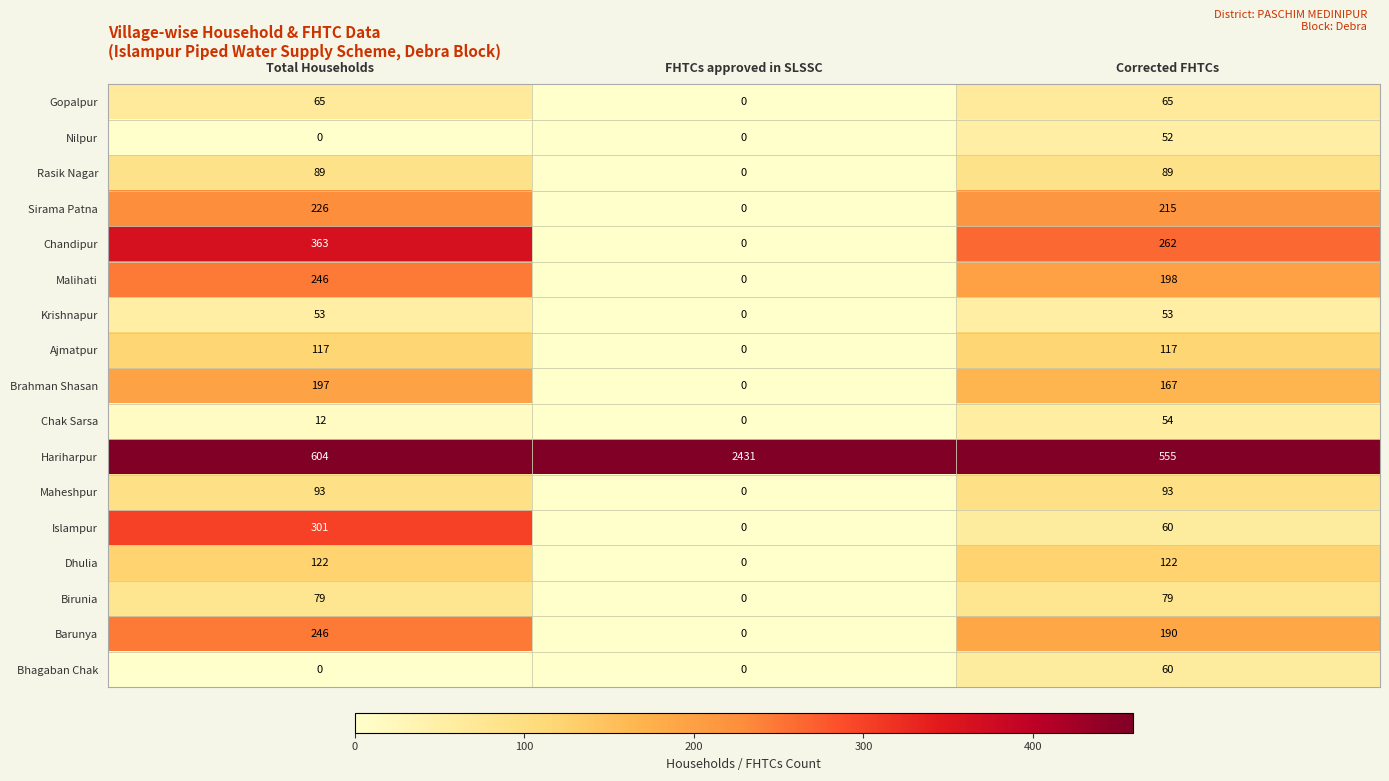

Between Total Households and FHTCs approved in SLSSC, which series saw the biggest shift?

Hariharpur